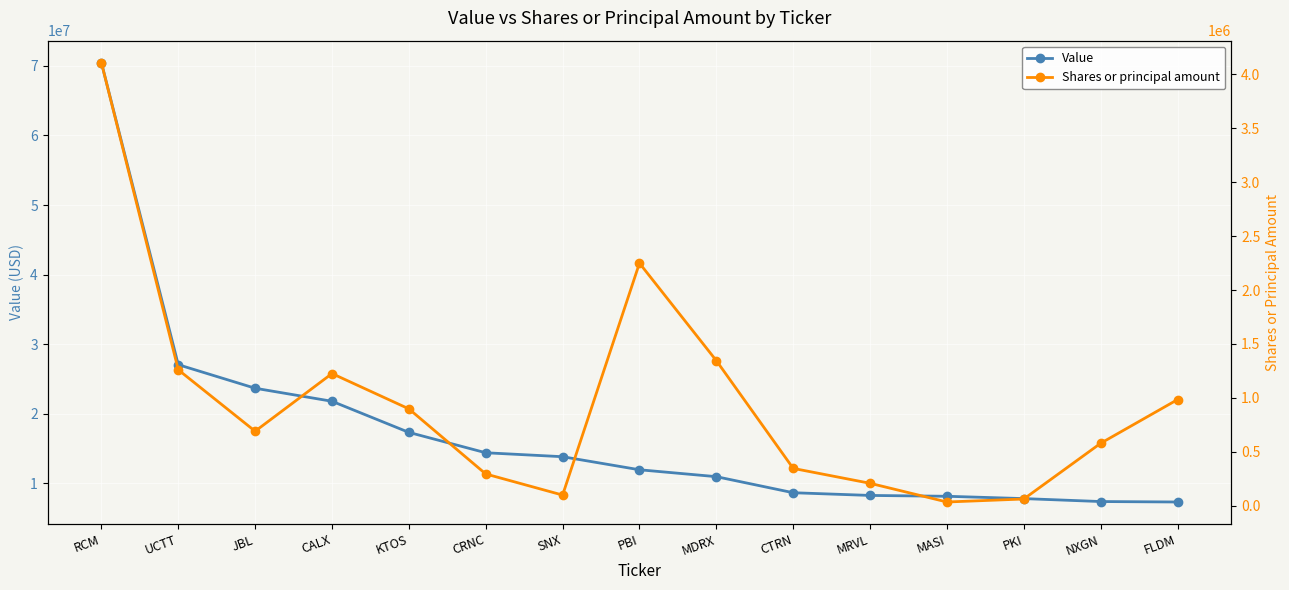

Reading left to right, extract all data points from this chart.

Value: RCM=70467000	UCTT=27048000	JBL=23663000	CALX=21789000	KTOS=17317000	CRNC=14388000	SNX=13821000	PBI=11943000	MDRX=10952000	CTRN=8643000	MRVL=8254000	MASI=8133000	PKI=7800000	NXGN=7376000	FLDM=7311000
Shares or principal amount: RCM=4108900	UCTT=1260400	JBL=690700	CALX=1225500	KTOS=898200	CRNC=294400	SNX=98674	PBI=2249300	MDRX=1345400	CTRN=346000	MRVL=207913	MASI=34453	PKI=62150	NXGN=579000	FLDM=984100